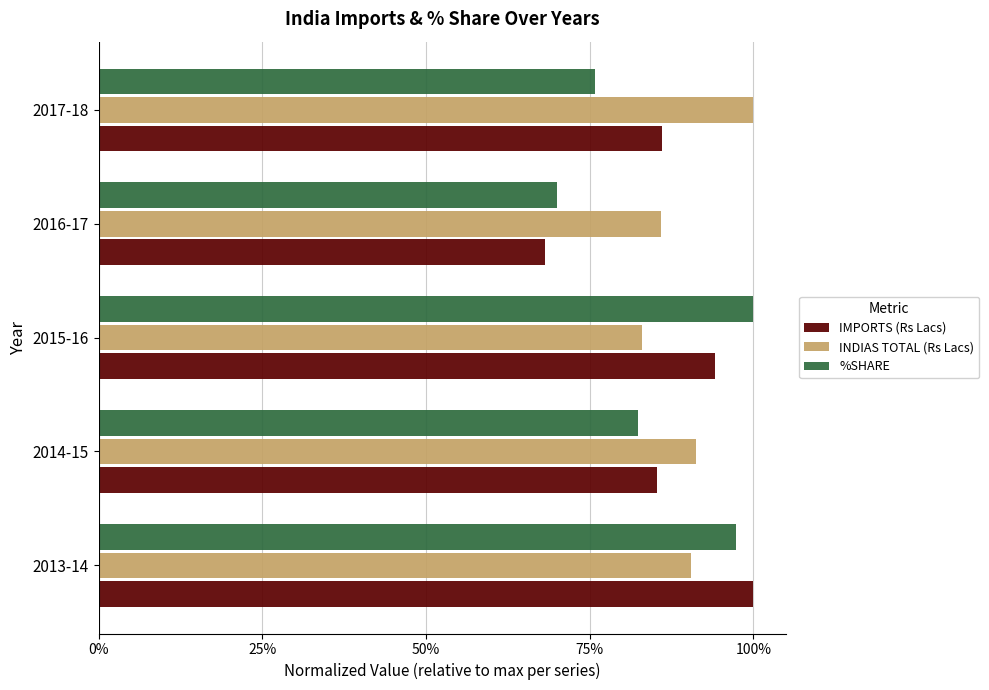

What are all the series names shown in the legend?

IMPORTS (Rs Lacs), INDIAS TOTAL (Rs Lacs), %SHARE